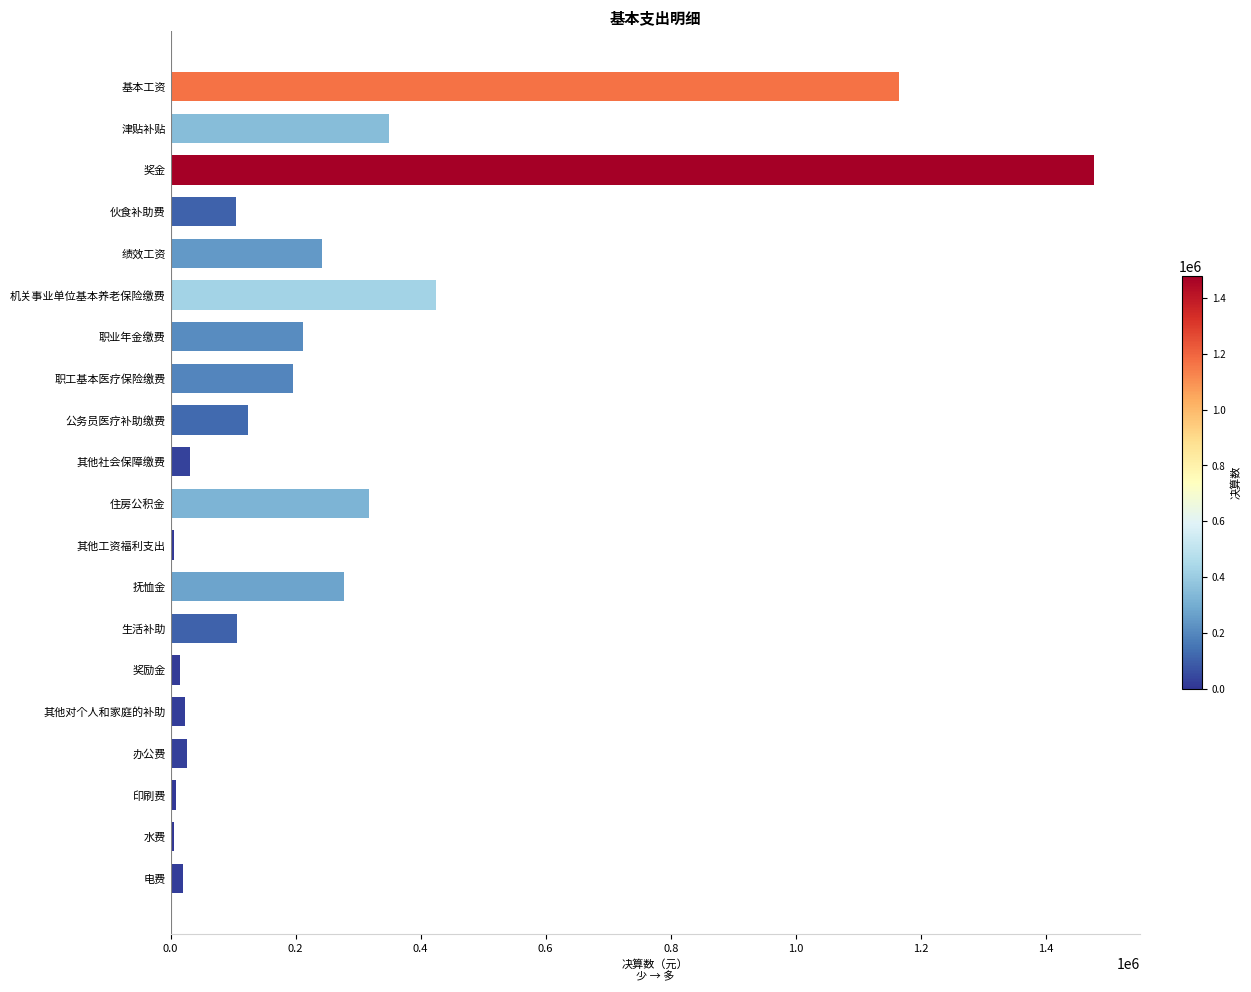

Are the bars grouped side by side (vs. stacked)?

No